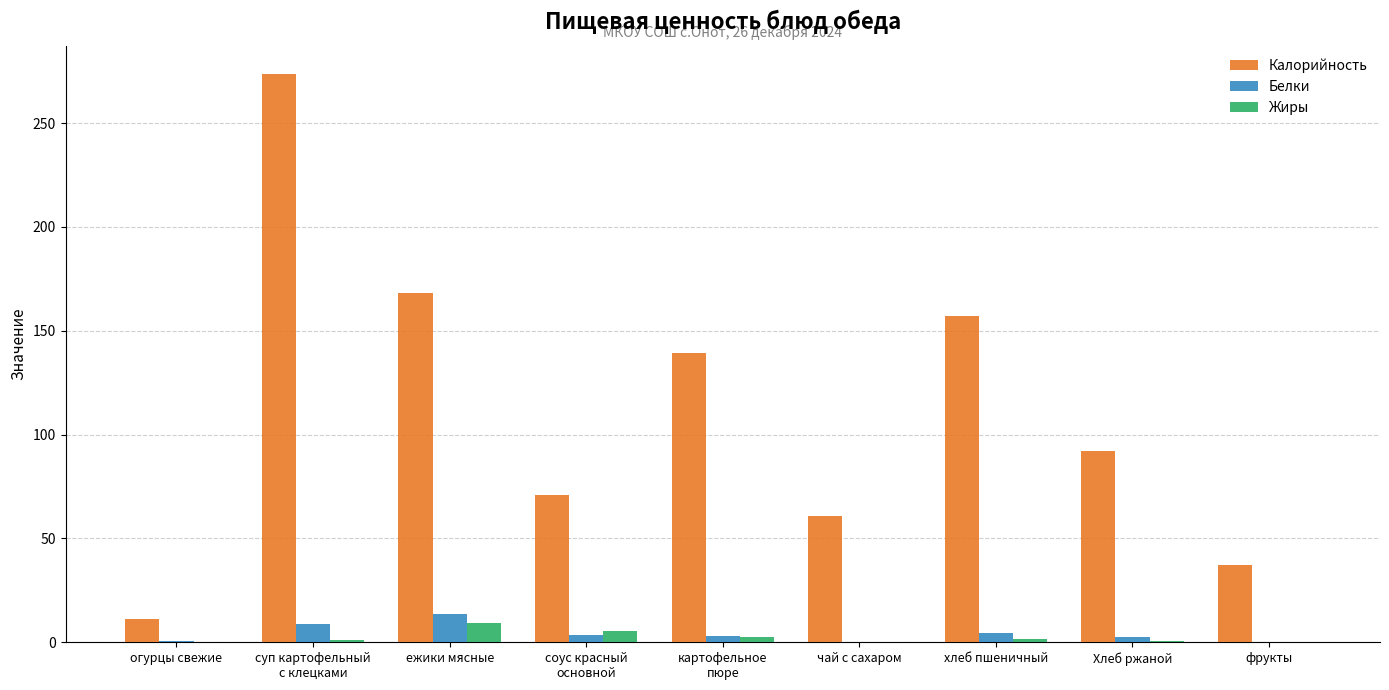

The value of Калорийность at фрукты is 14.7. True or false?

False